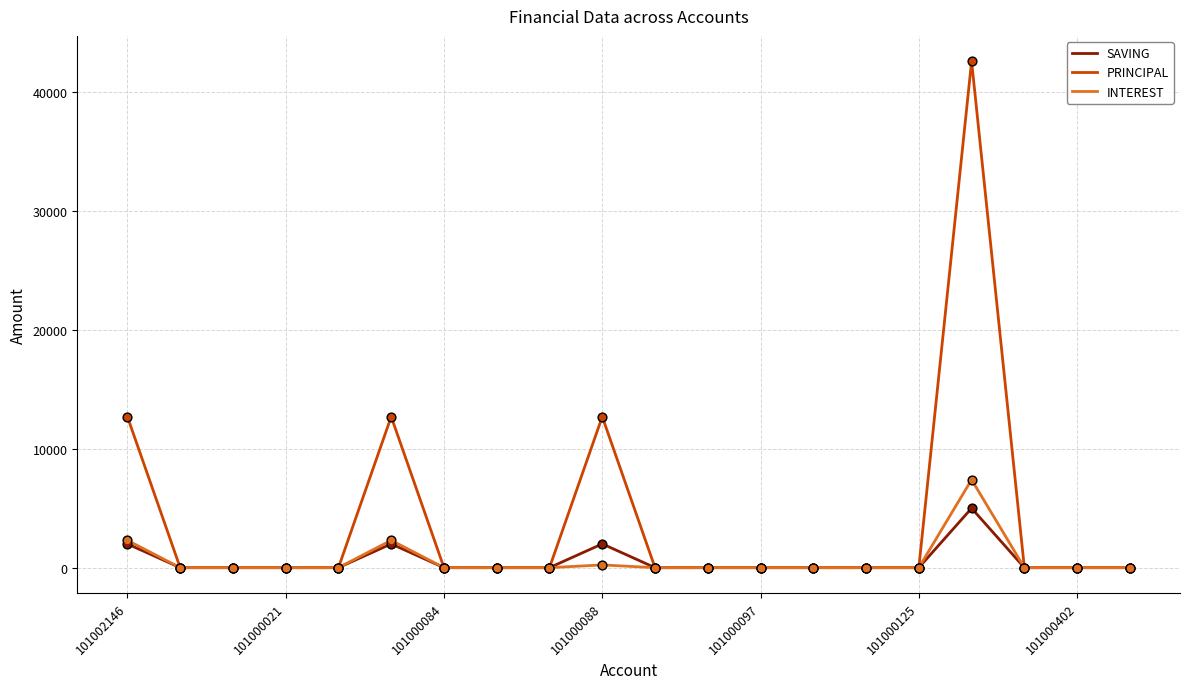

Which series has the largest total across all categories?

PRINCIPAL